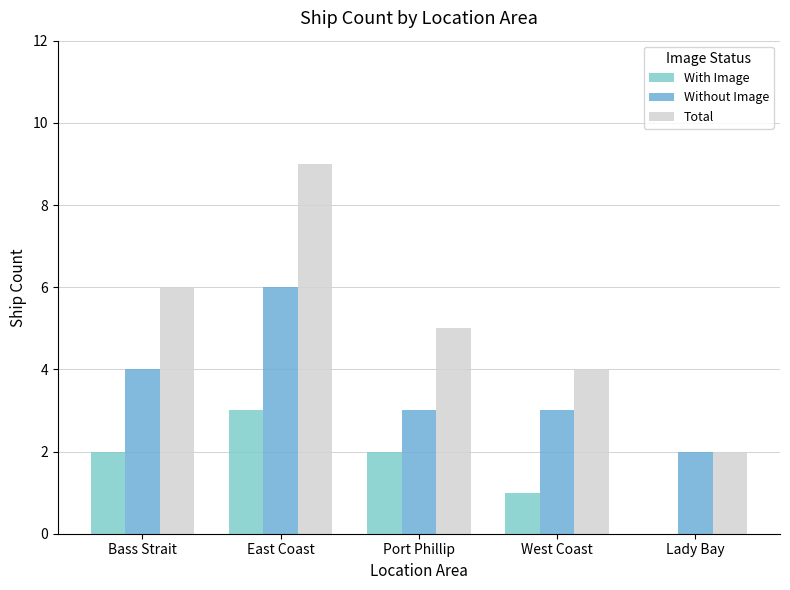

Is the value of With Image at East Coast greater than the value of Total at Port Phillip?

No